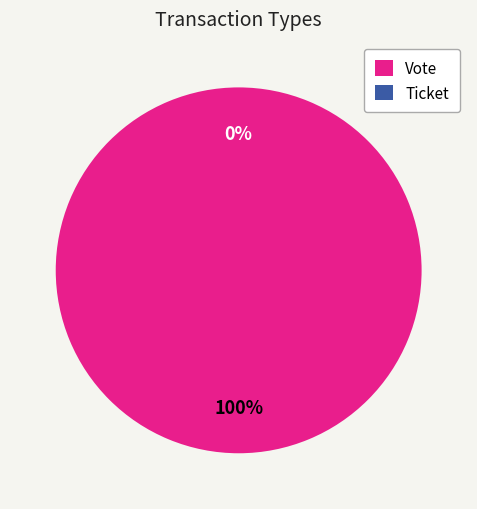

Is there any slice that represents more than half of the pie?

Yes